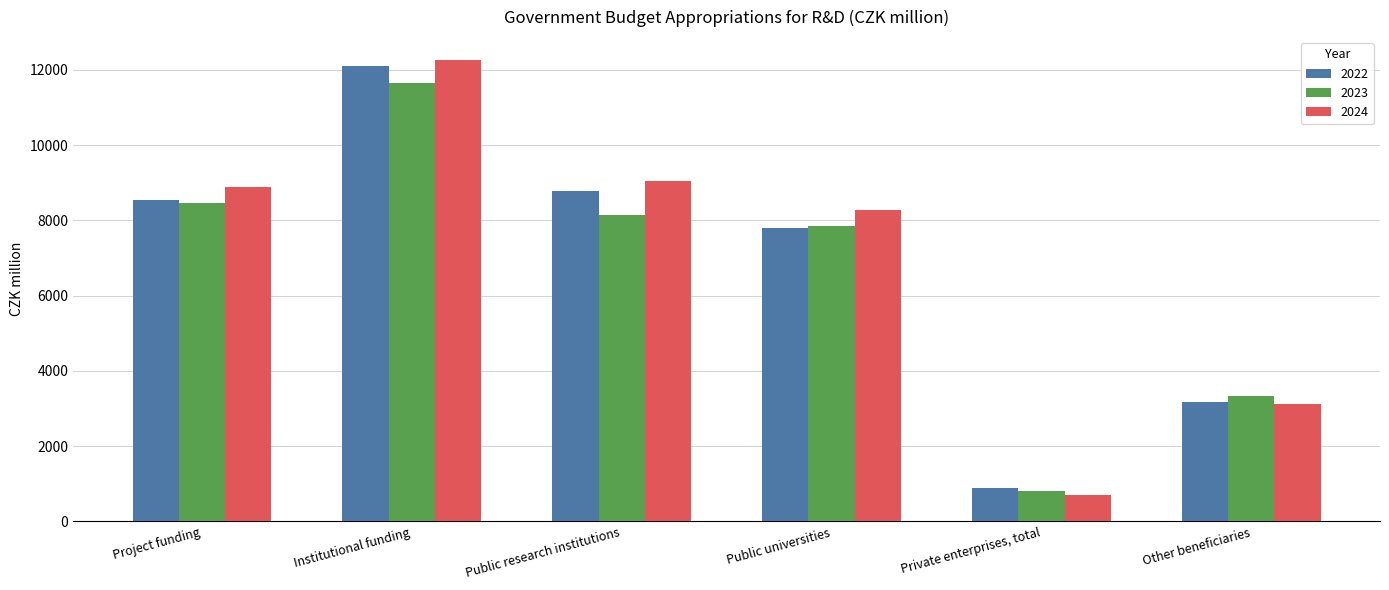

What is the minimum value for 2024?

694.6